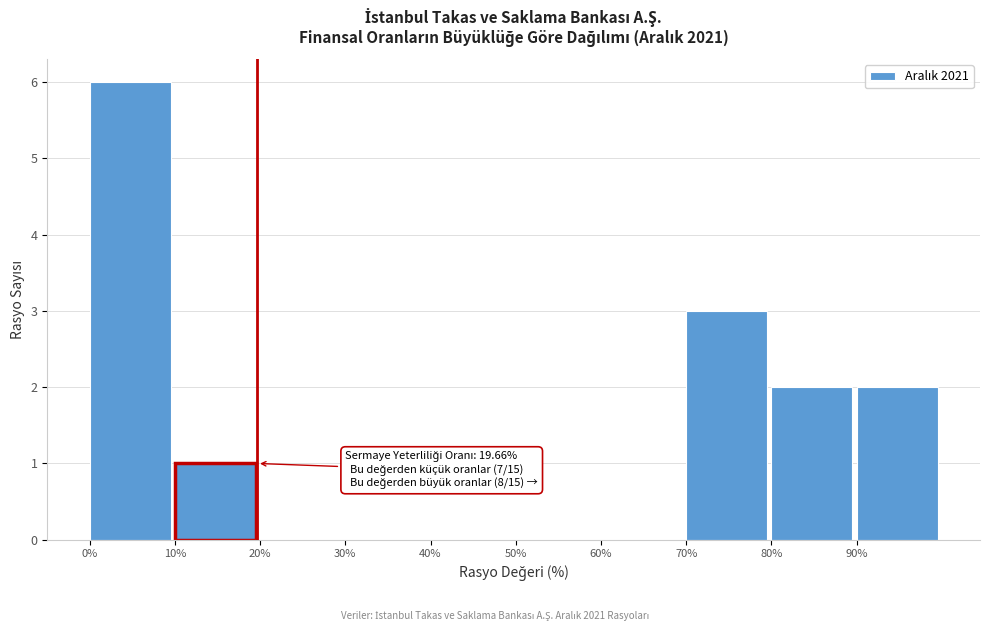

Which range on the x-axis has the tallest bar?

0 to 10